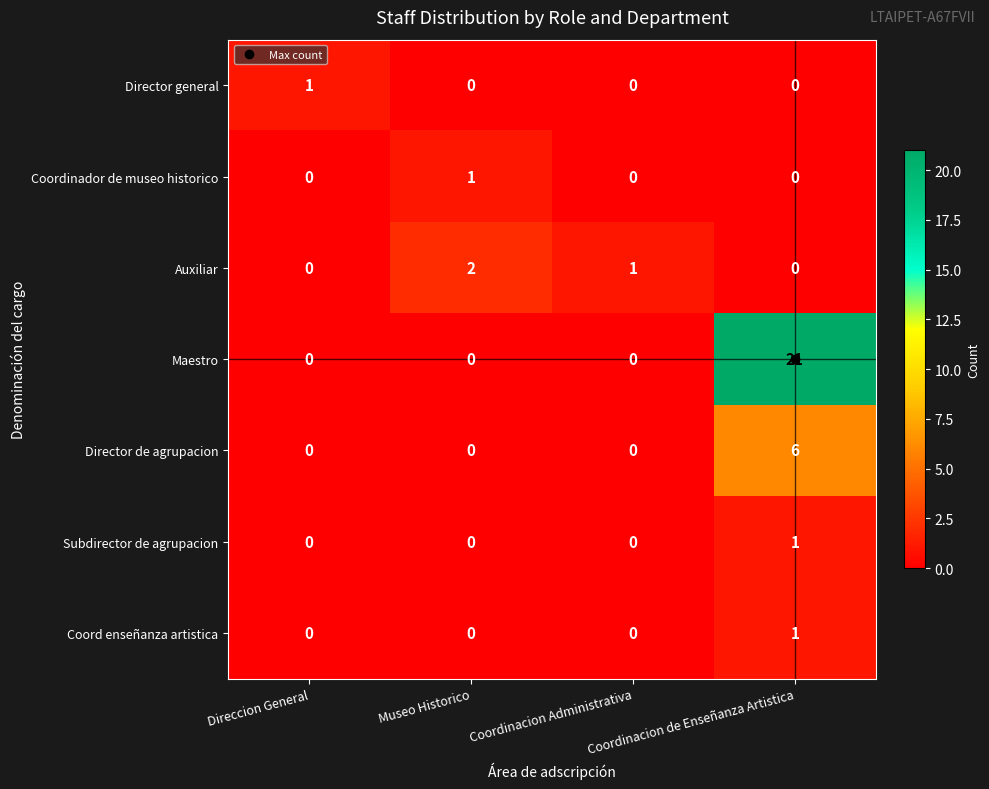

Is it true that Director general equals 0 at Museo Historico?

True